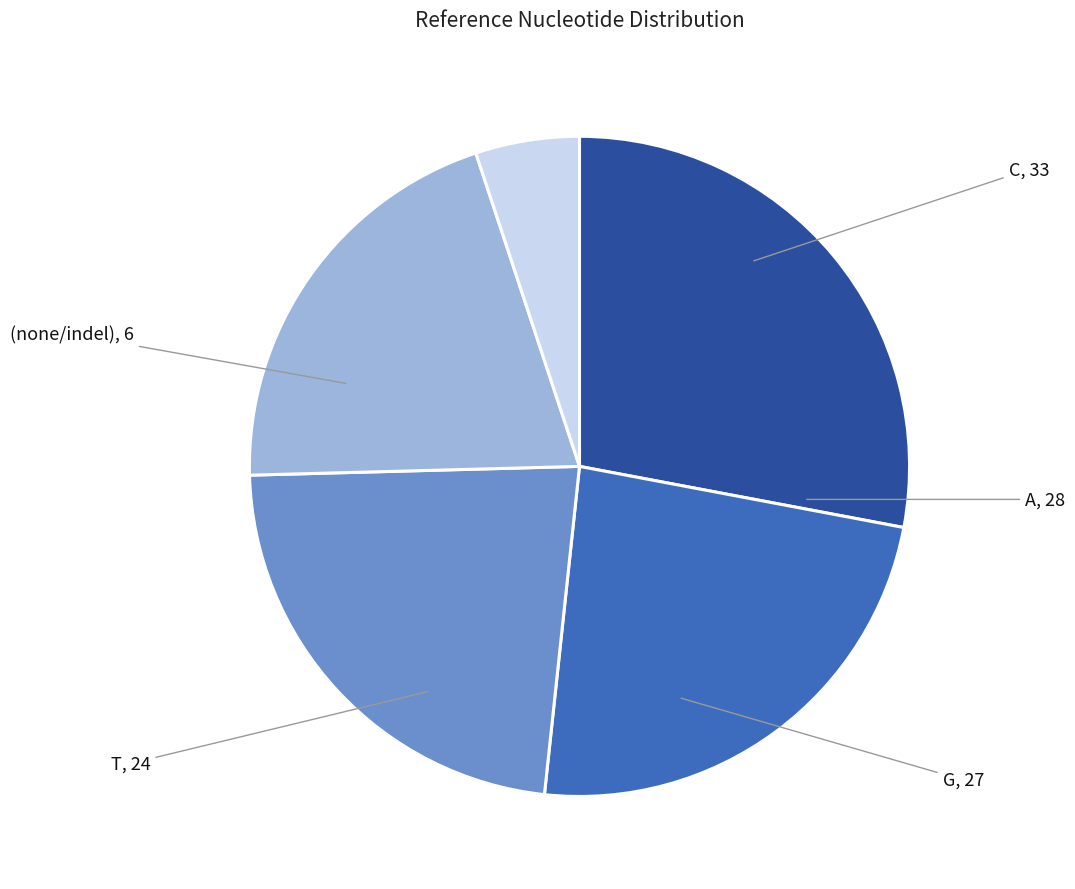

Which has a higher value, C or G?

C